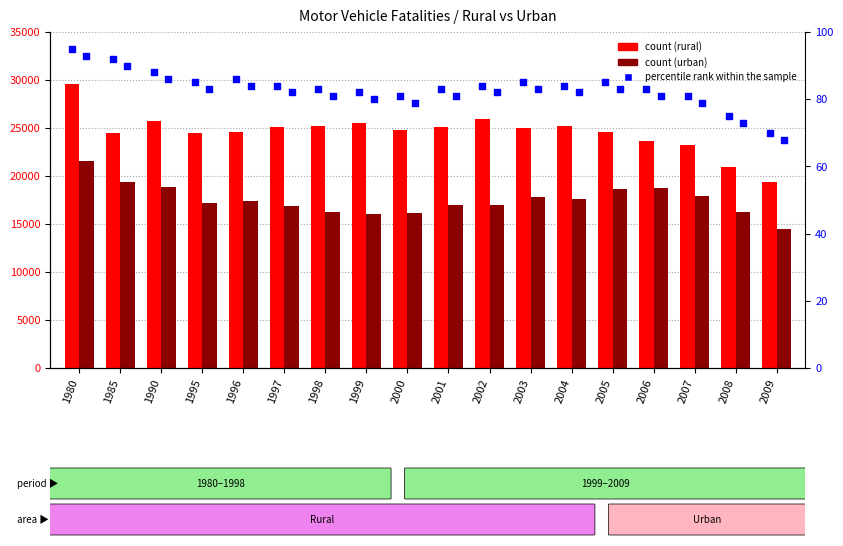

What is the total value across all series at 2001?

42221